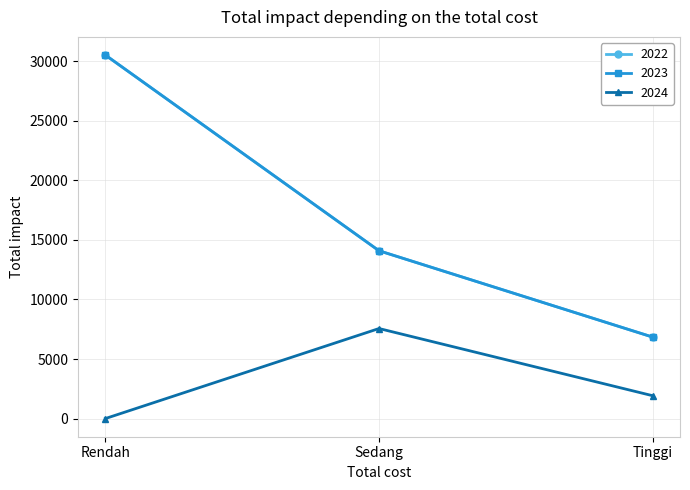

Which series changed the most between Sedang and Tinggi?

2022